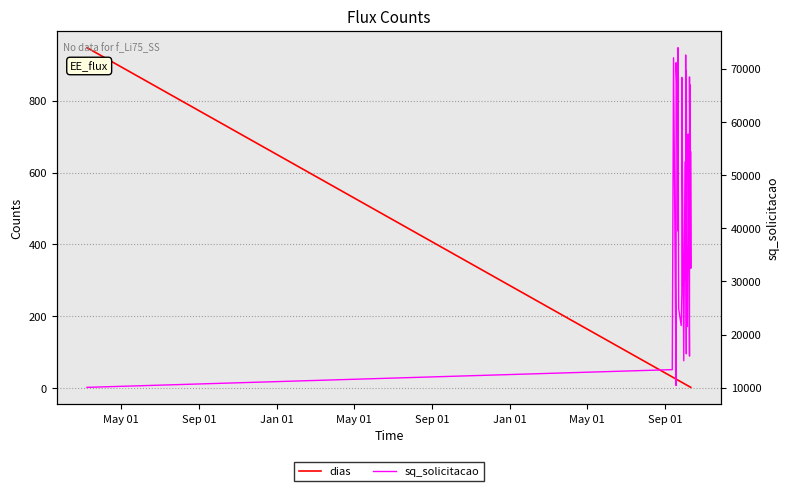

At how many categories does at least one series exceed 22154?

31